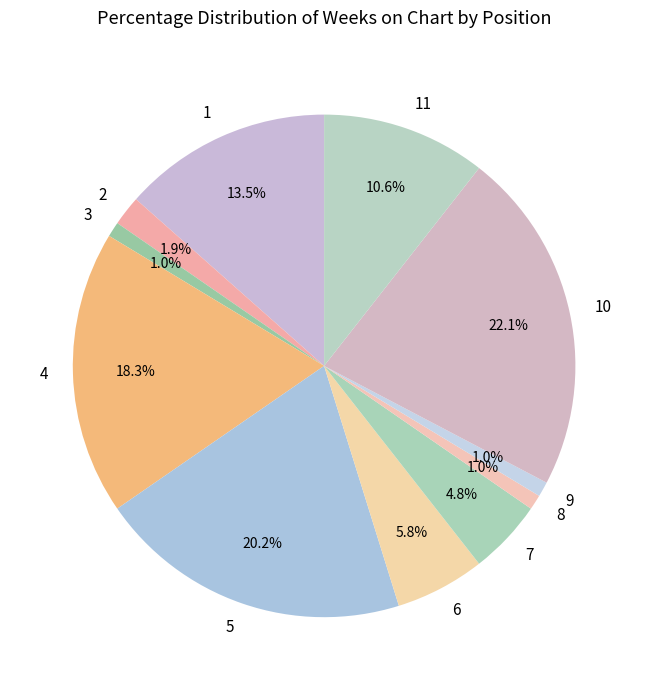

Is there any slice that represents more than half of the pie?

No